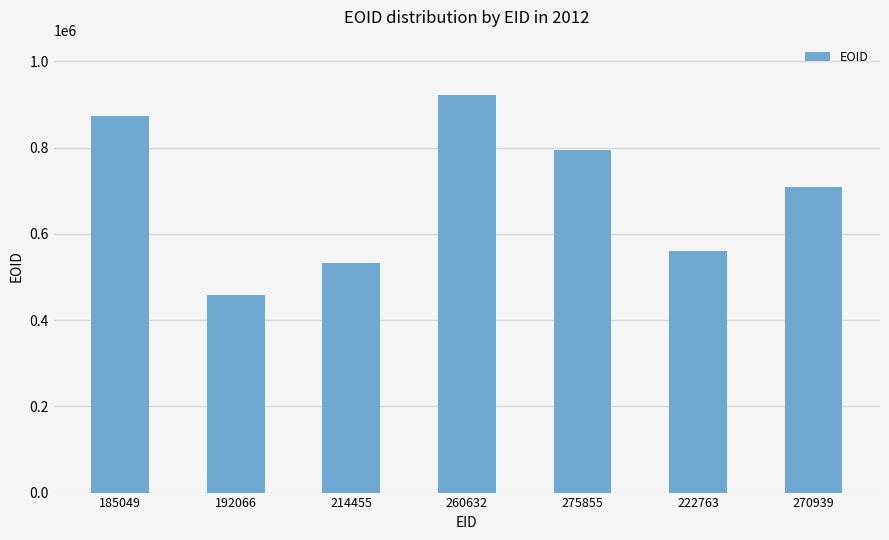

At which category does the chart reach its peak across all series?

260632